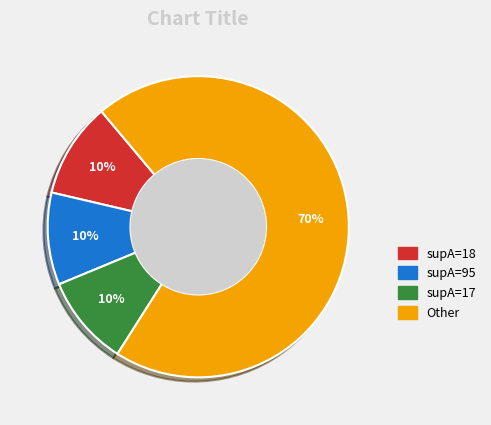

Is there any slice that represents more than half of the pie?

Yes